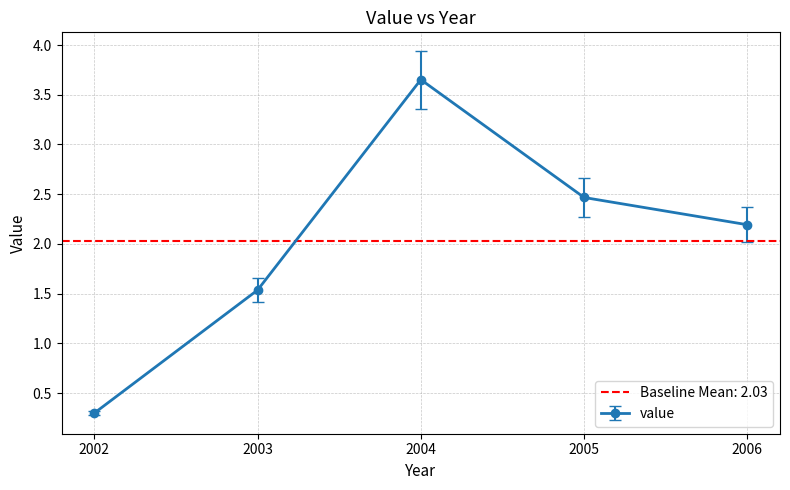

What value does the data have at 2002?

0.3